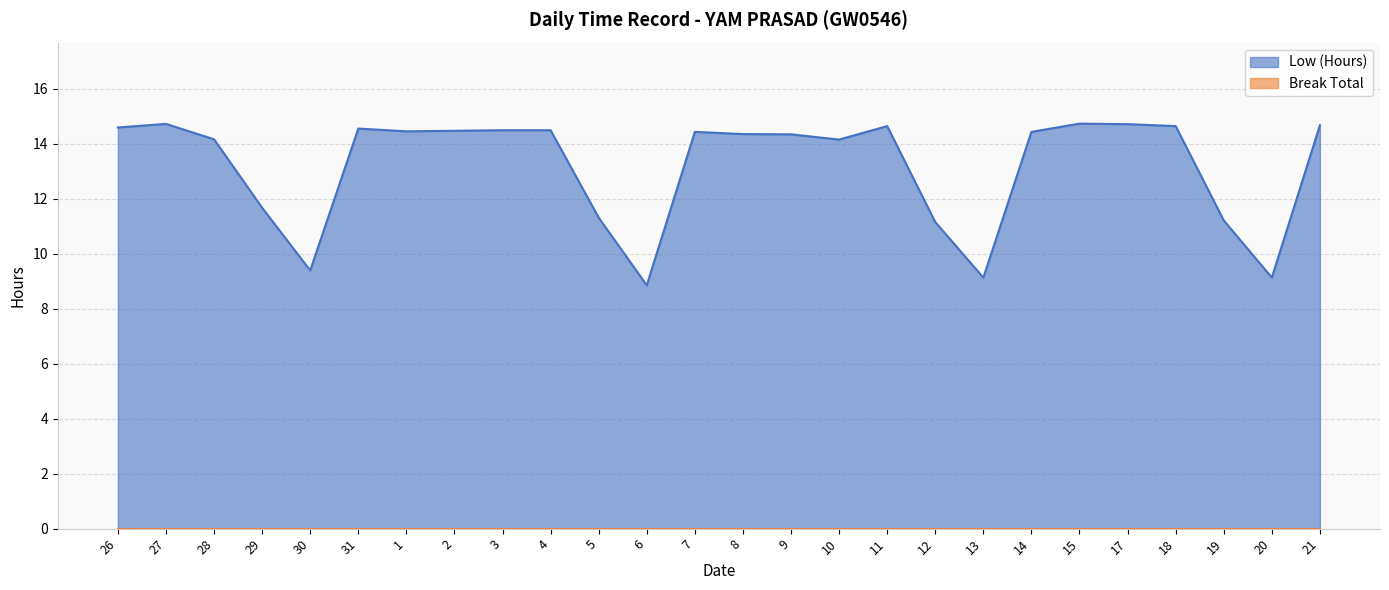

Rank the categories by value from lowest to highest.

6, 13, 20, 30, 12, 19, 5, 29, 10, 28, 9, 8, 7, 14, 1, 2, 3, 4, 31, 26, 11, 18, 21, 17, 27, 15